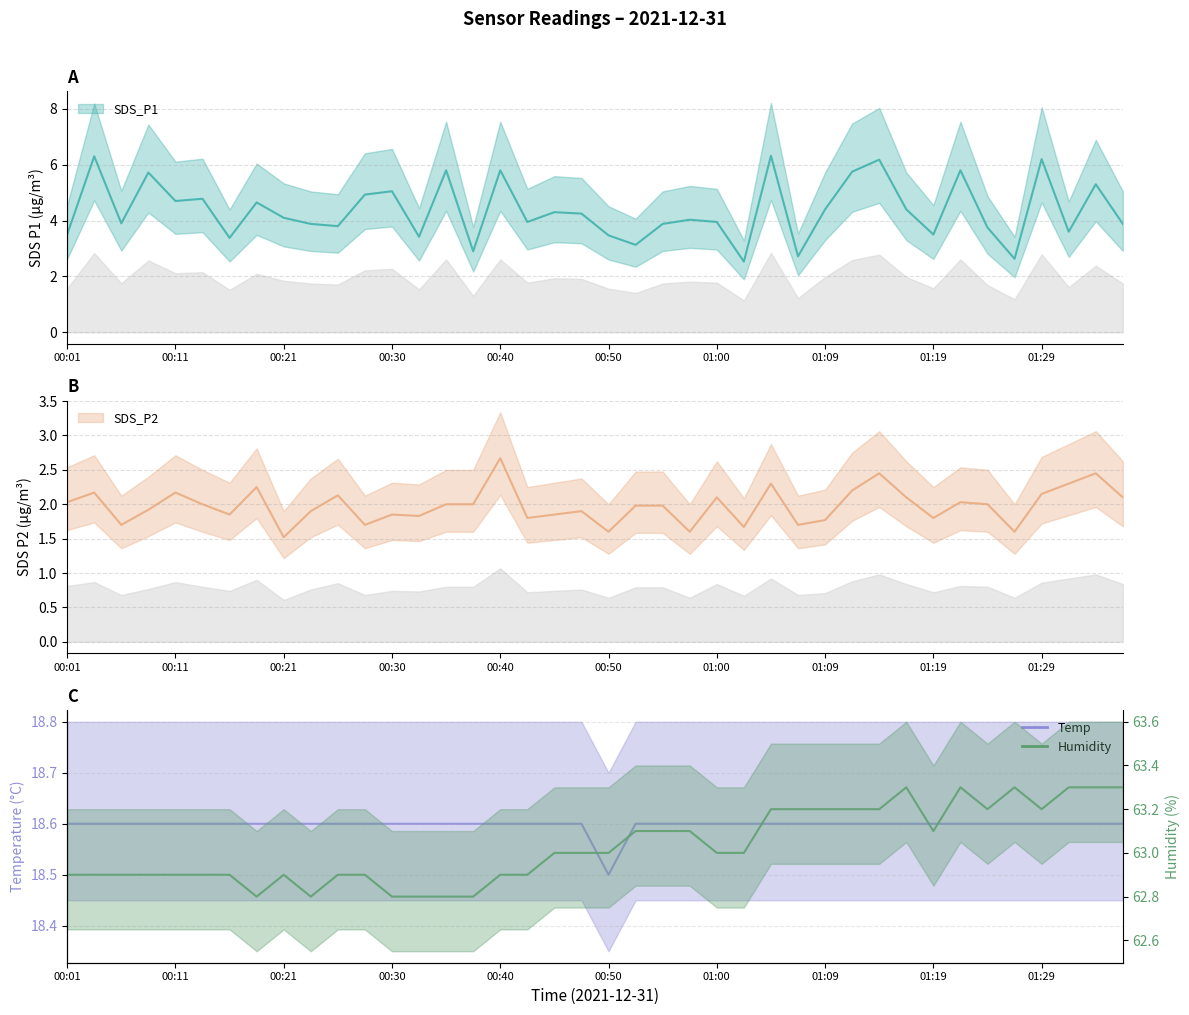

At which label is Temp closest to 18?

00:50